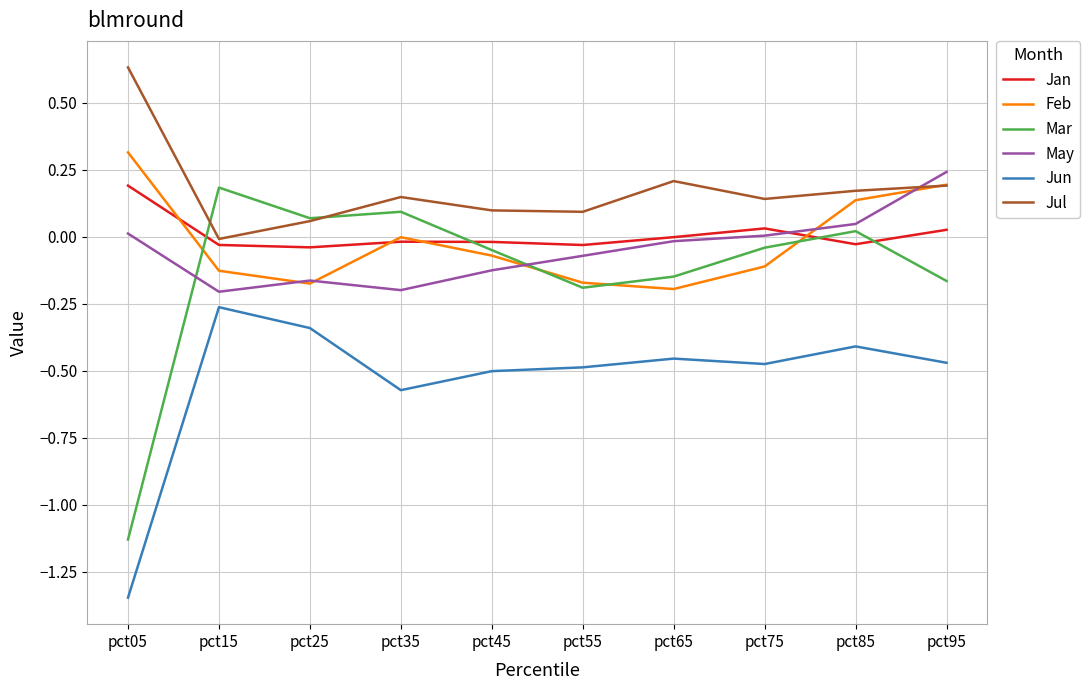

True or false: May has a value of -0.2 at pct45.

False